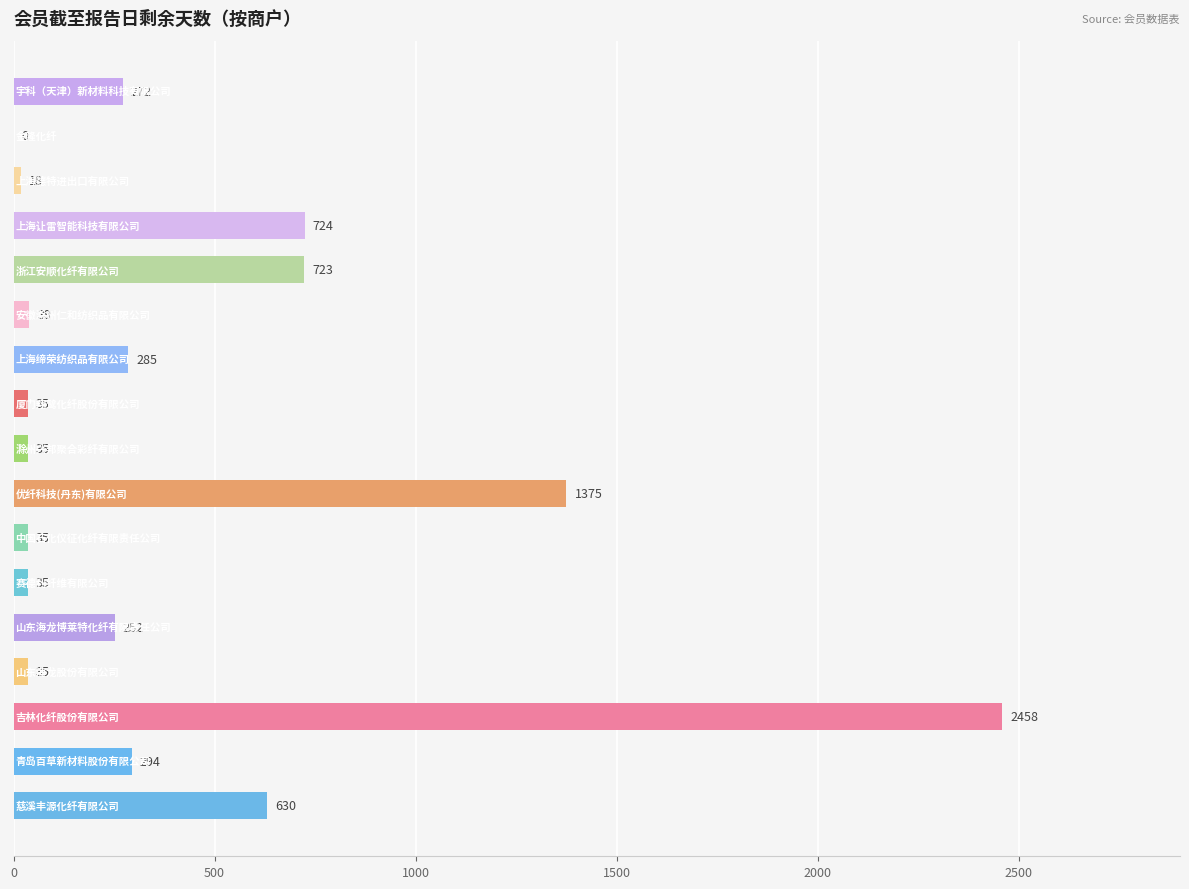

What is the sum of all values?

7245